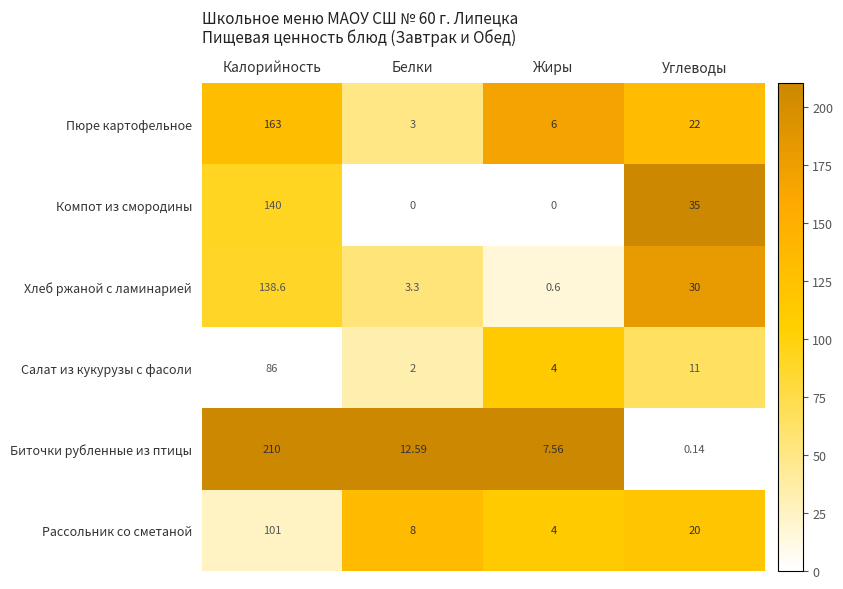

List the labels in order of Рассольник со сметаной value, largest first.

Калорийность, Углеводы, Белки, Жиры